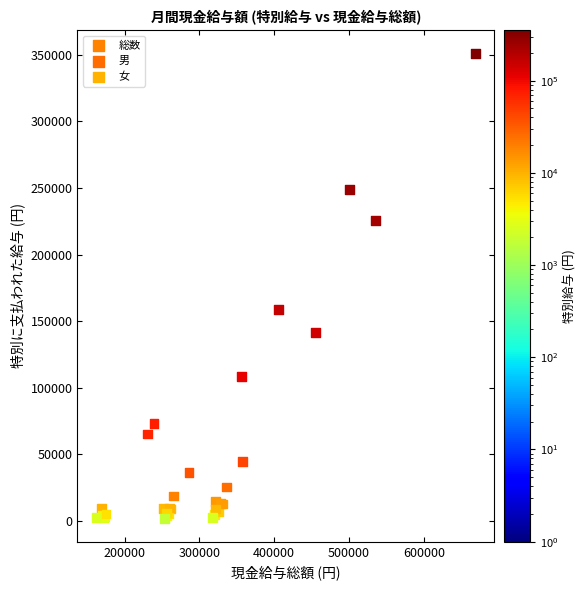

What are all the series names shown in the legend?

総数, 男, 女